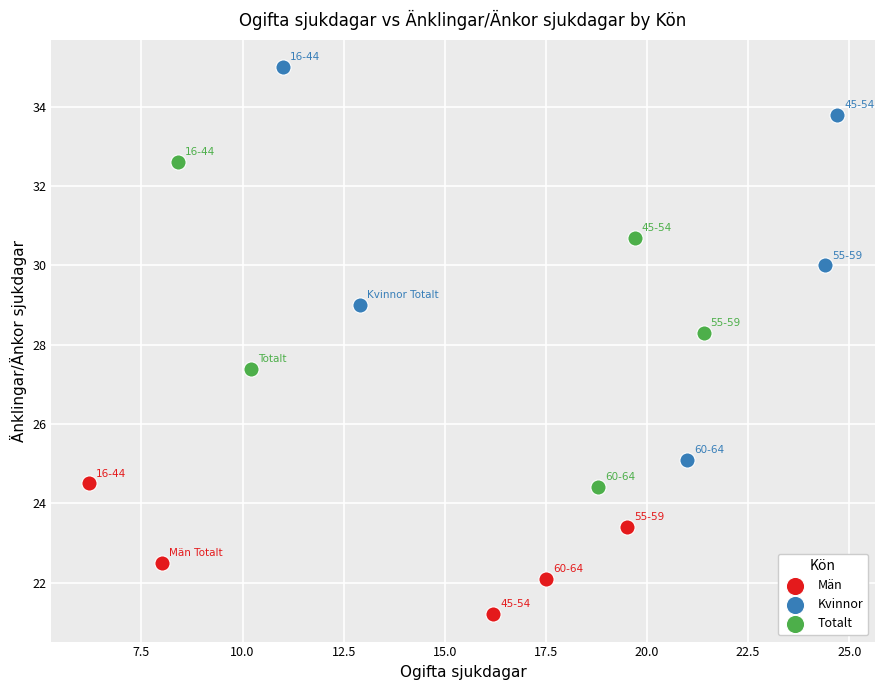

Which series has the widest spread of Y values?

Kvinnor